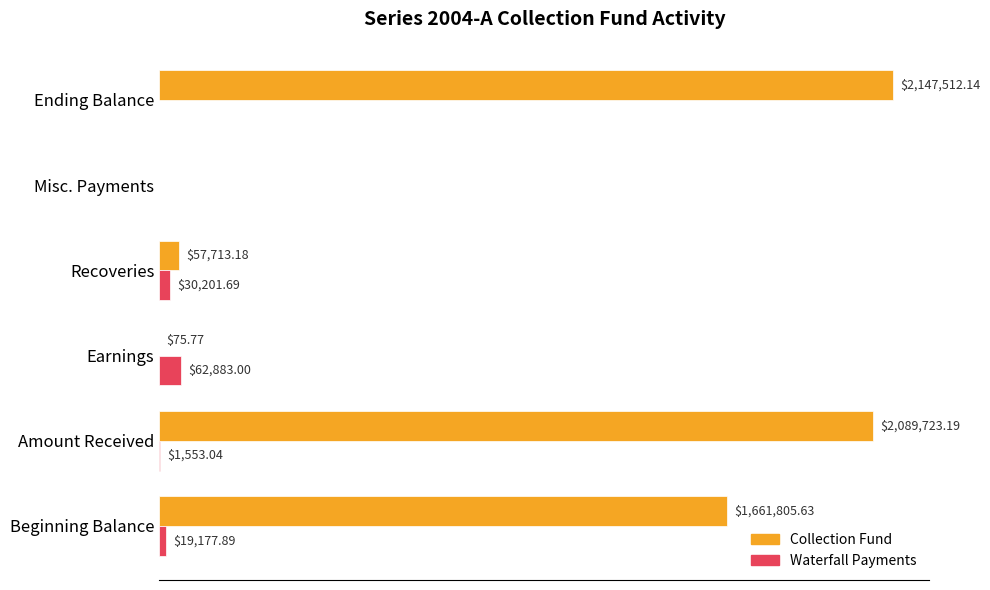

At how many categories does at least one series exceed 918352?

3